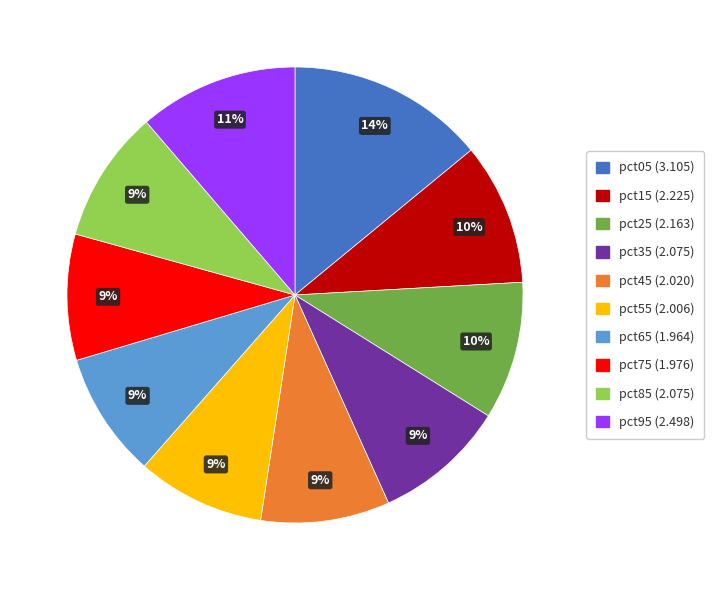

Is it true that pct65 is 9% of the pie?

True